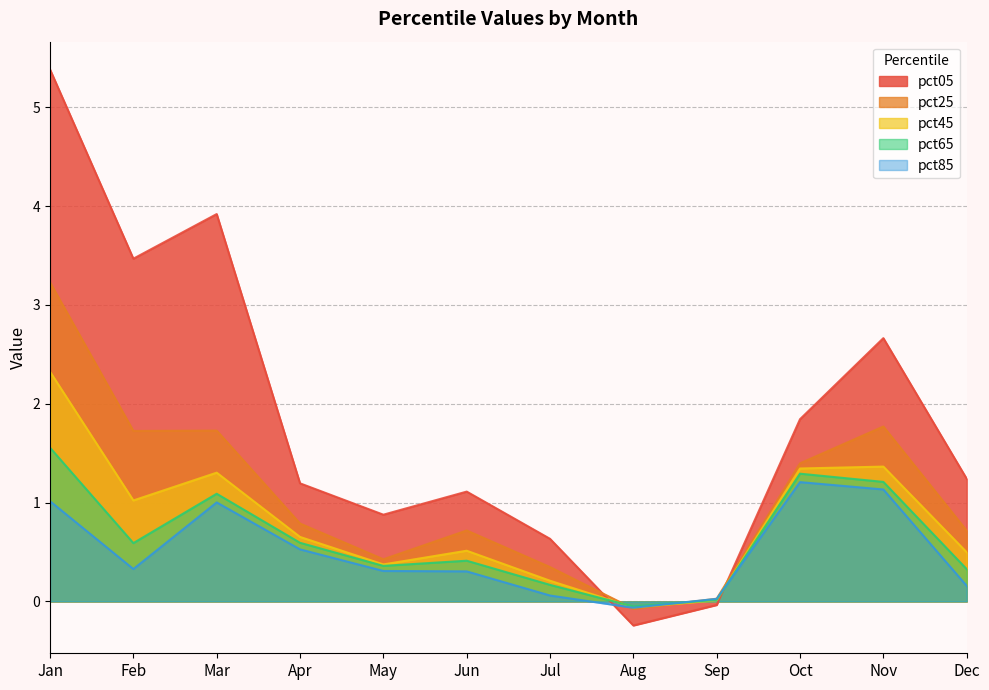

What is the greatest value displayed?

5.4